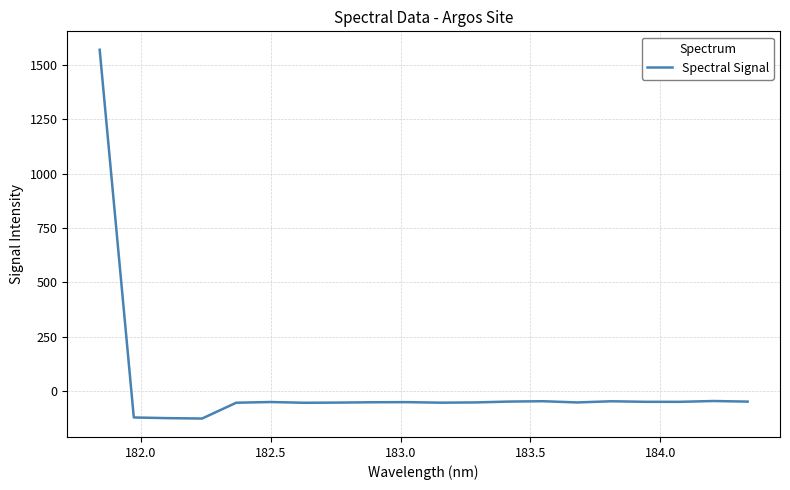

What is the difference between the maximum and minimum values?

1698.4